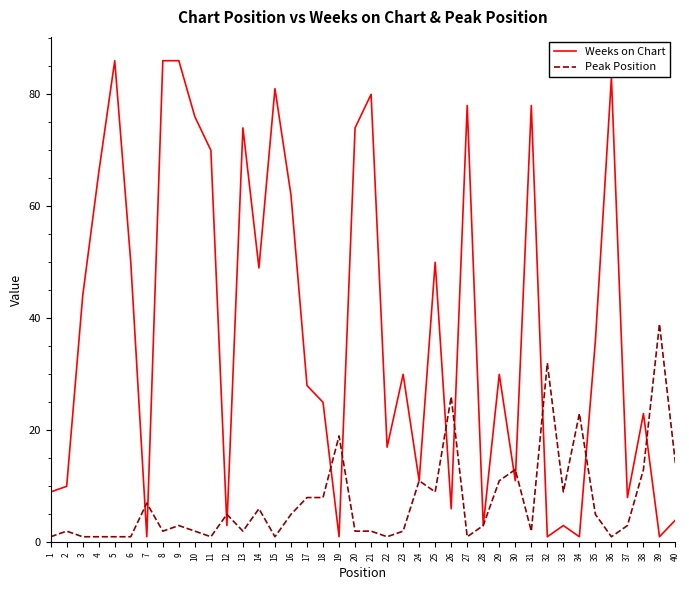

Rank the series by their maximum value, from highest to lowest.

Weeks on Chart, Peak Position